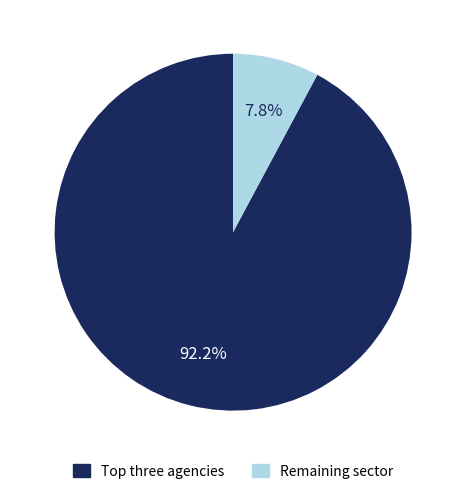

Is there any slice that represents more than half of the pie?

Yes